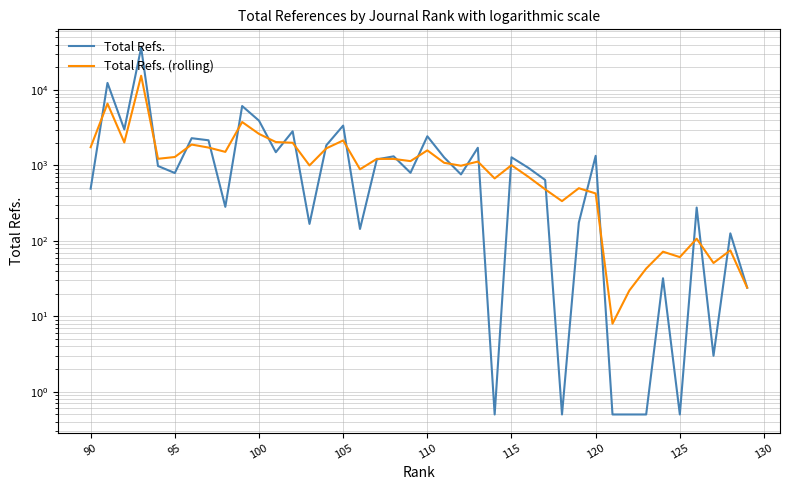

Count the number of data series in this chart.

2